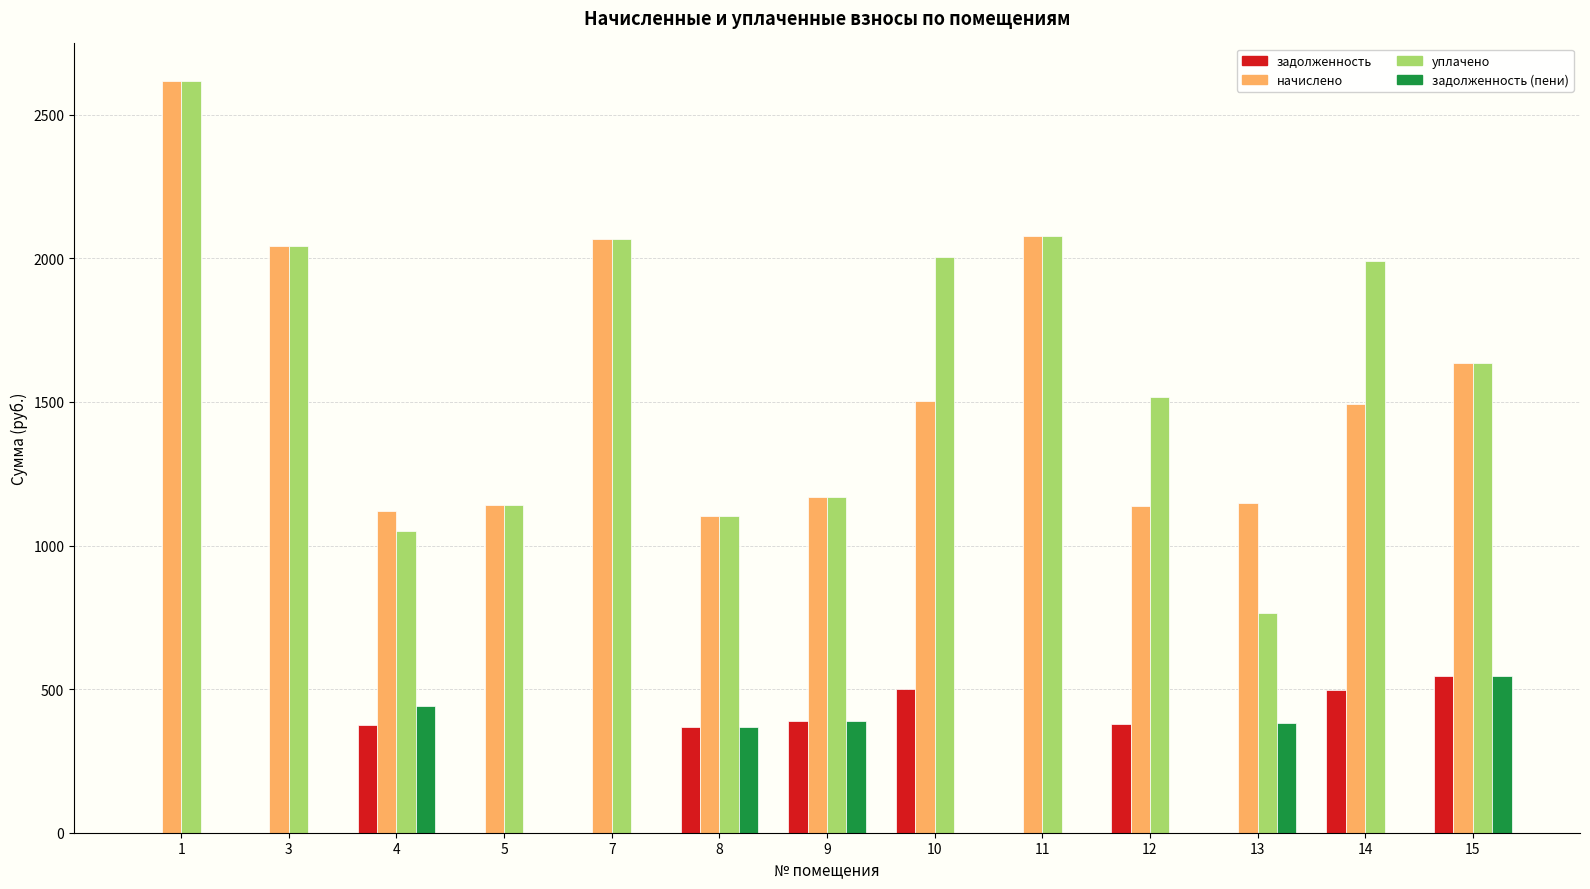

What is the sum of all задолженность (пени) values?

2127.3